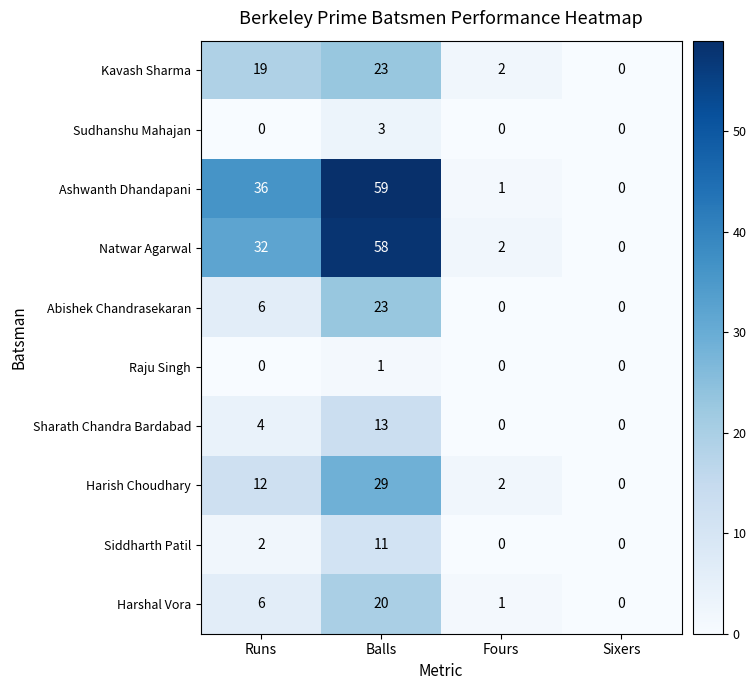

Where is Ashwanth Dhandapani nearest to the value 29?

Runs